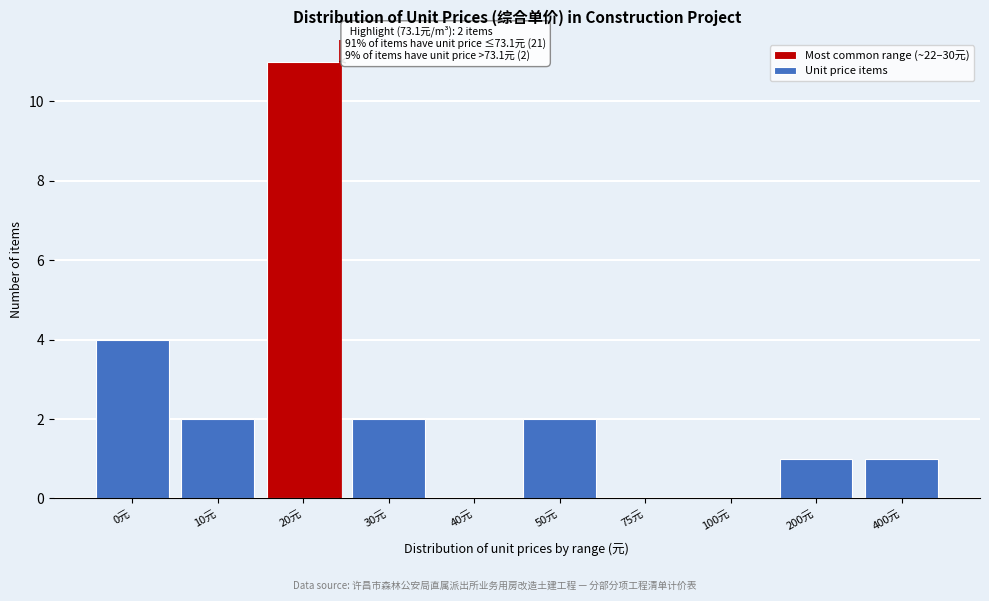

Reading left to right, what are all the values shown in this chart?

0元=4	10元=2	20元=11	30元=2	40元=0	50元=2	75元=0	100元=0	200元=1	400元=1